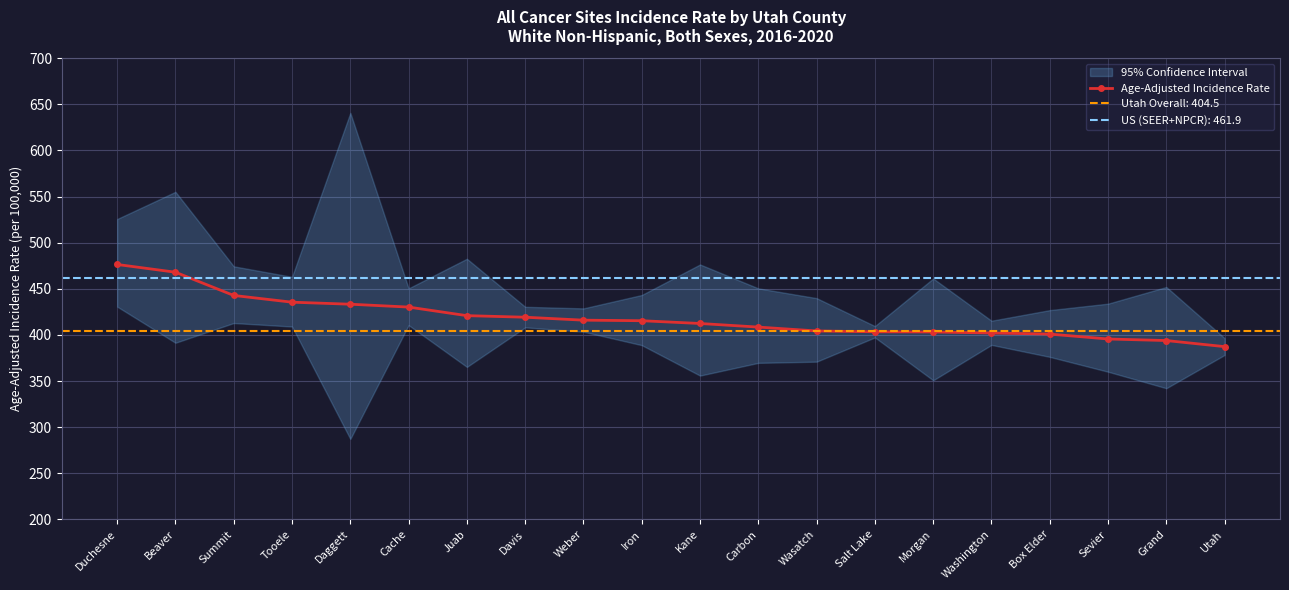

How many data points are above 415?

10